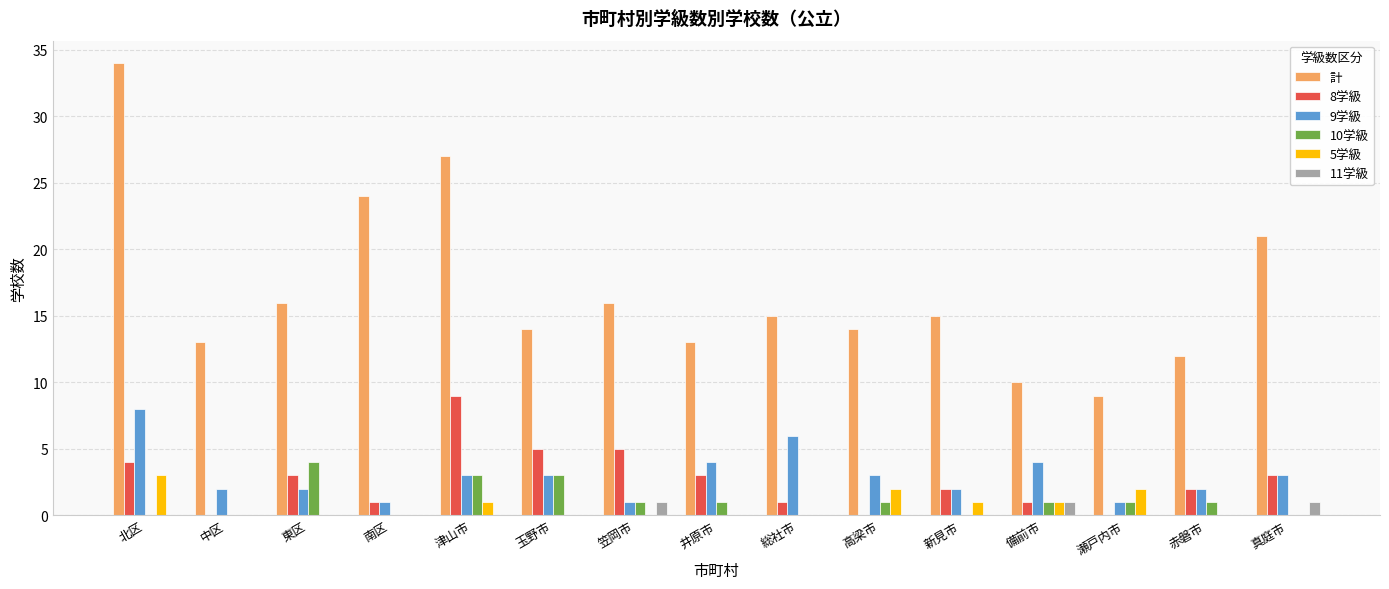

Count the number of data series in this chart.

6